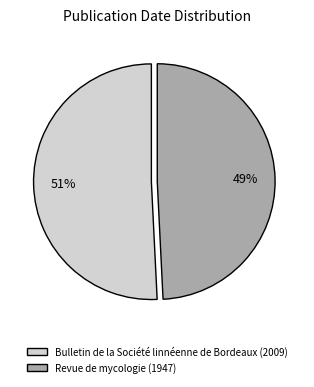

True or false: Bulletin de la Société linnéenne de Bordeaux (2009) accounts for 38% of the total.

False